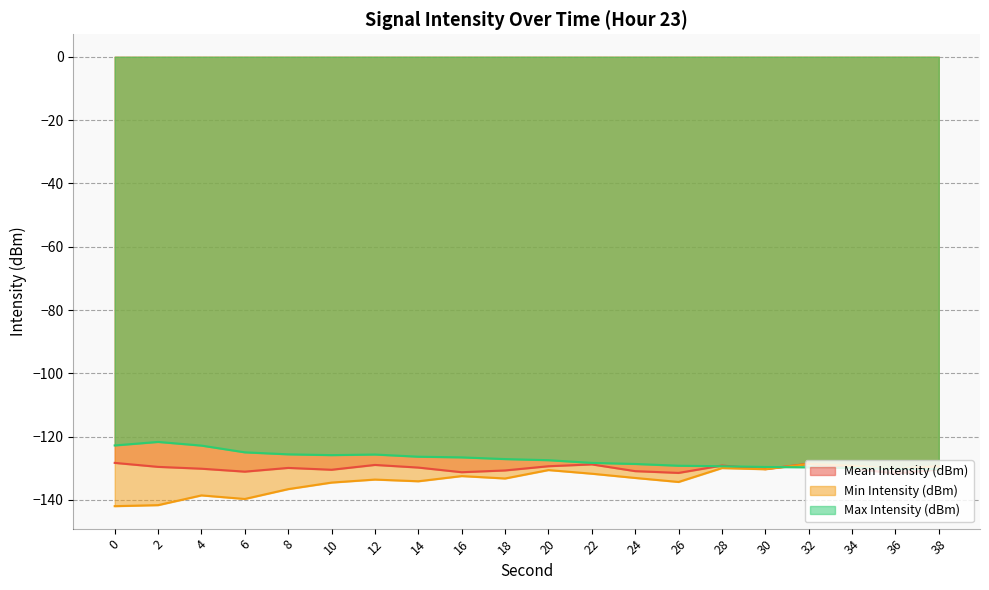

True or false: Mean Intensity (dBm) and Max Intensity (dBm) intersect in this chart.

True